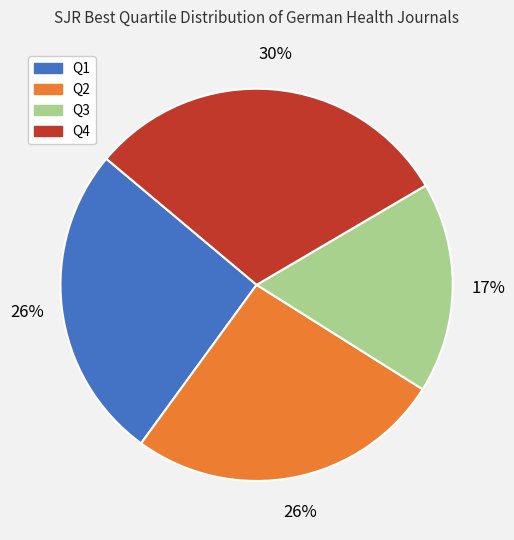

To the nearest percent, what percentage of the pie is Q2?

26%